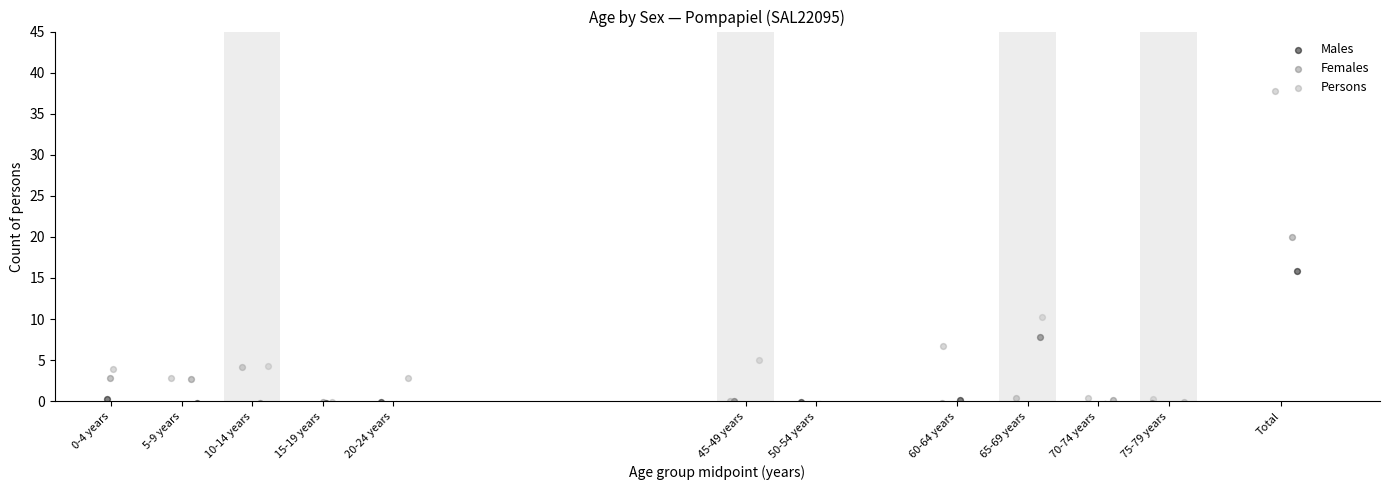

Which series reaches the maximum Y coordinate?

Persons